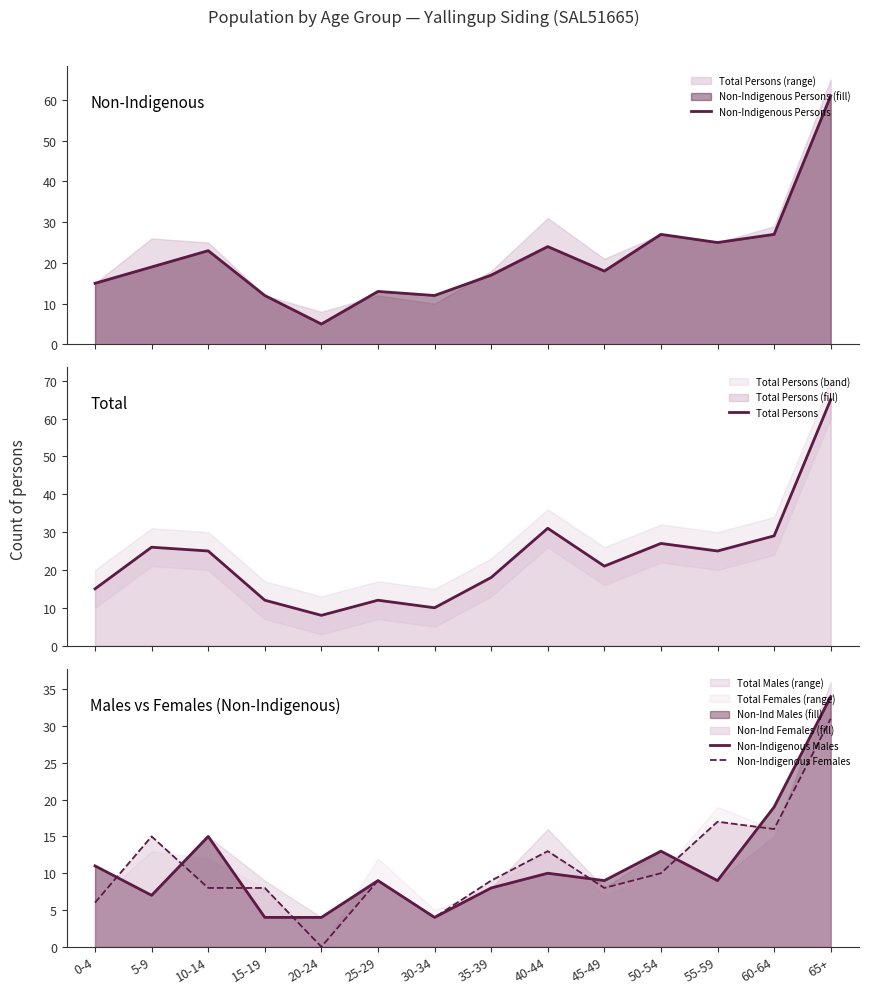

At which category is the sum across all series the highest?

65+